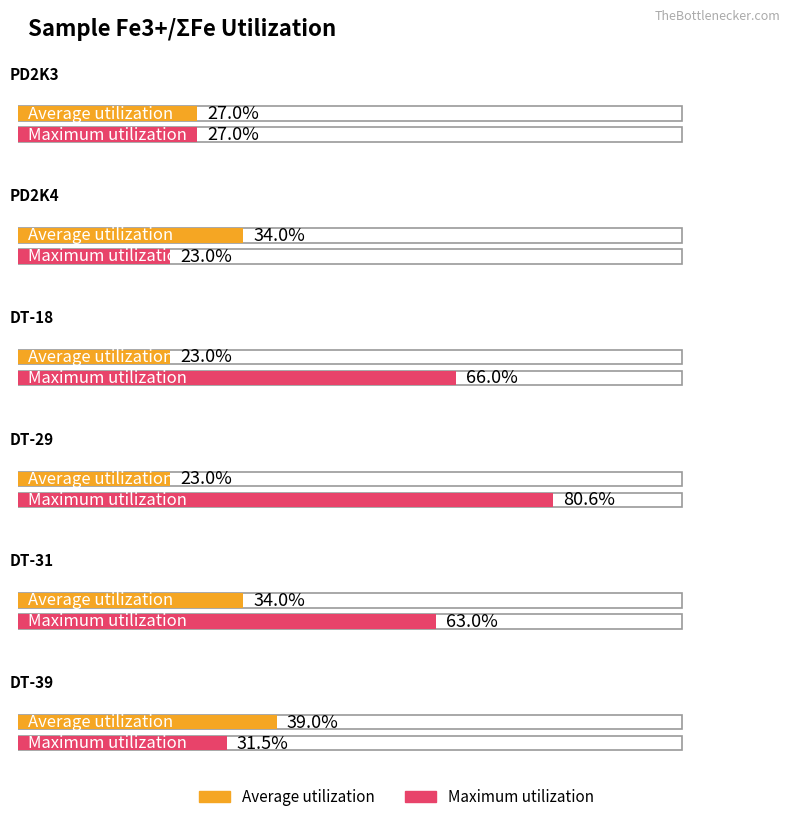

Rank the series by their average value, from highest to lowest.

Maximum utilization, Average utilization